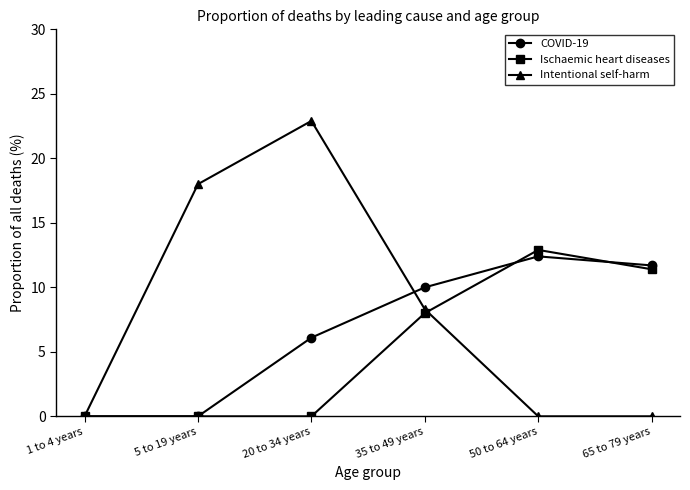

What is the value of the Intentional self-harm point at the 2nd from the left?

18.0